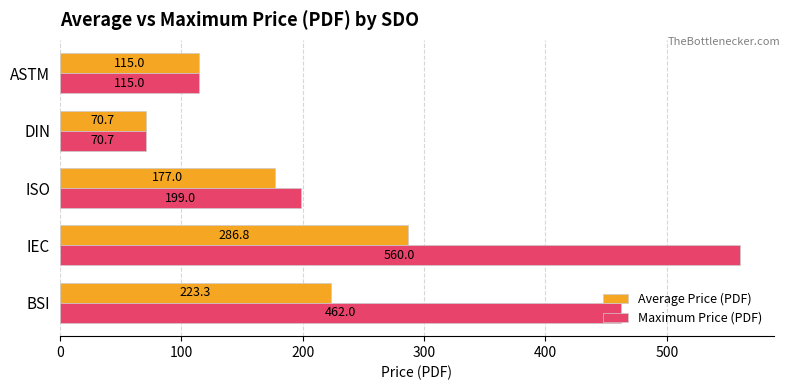

At how many categories does at least one series exceed 184?

3